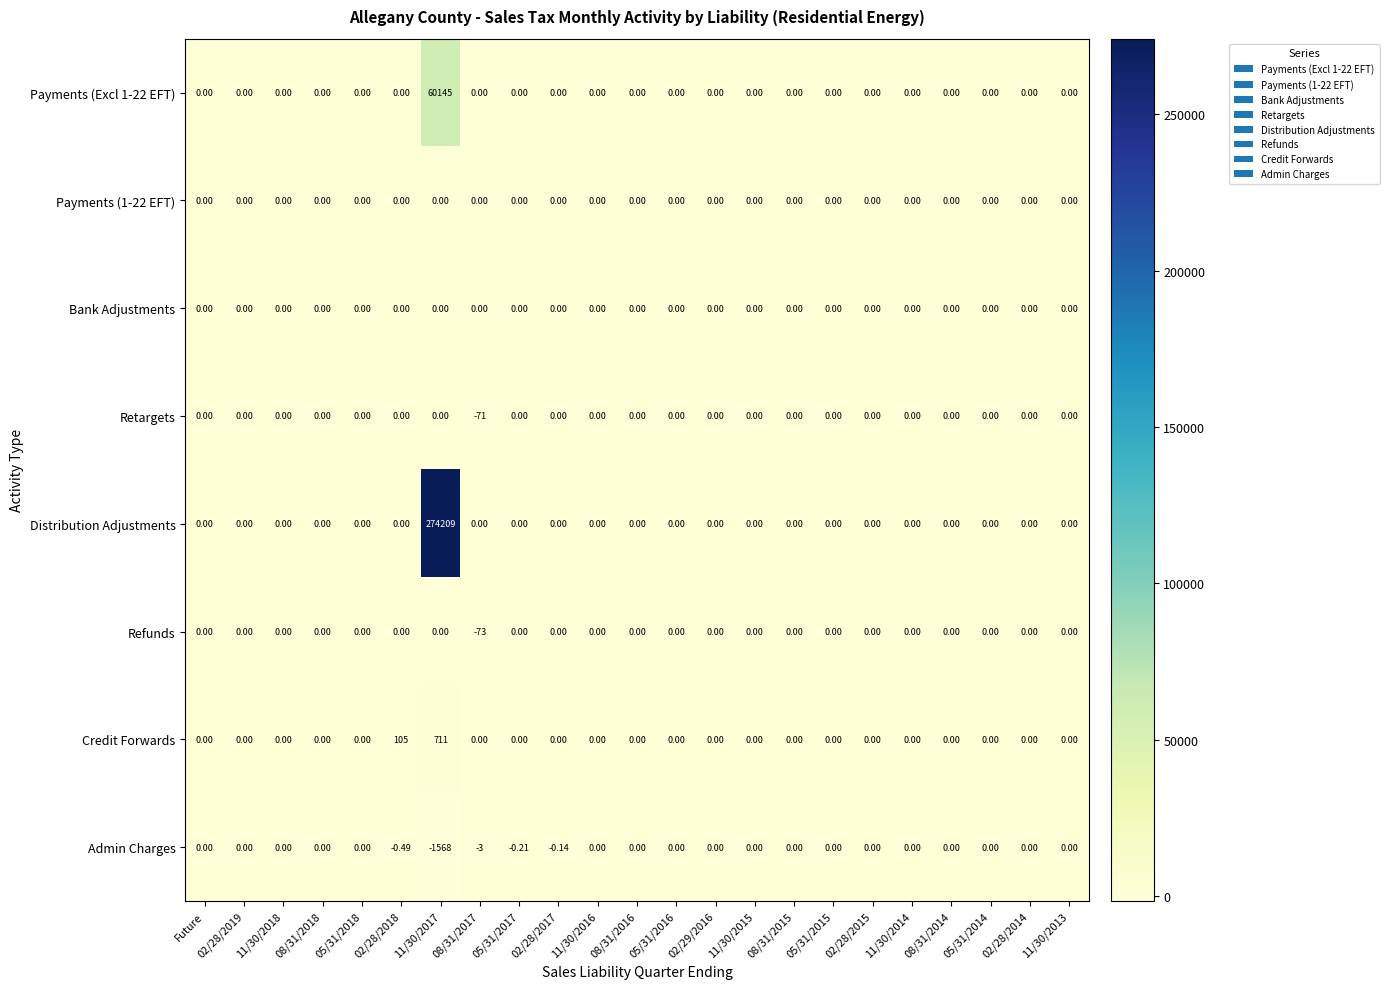

What is the minimum value shown in the chart?

-1568.0